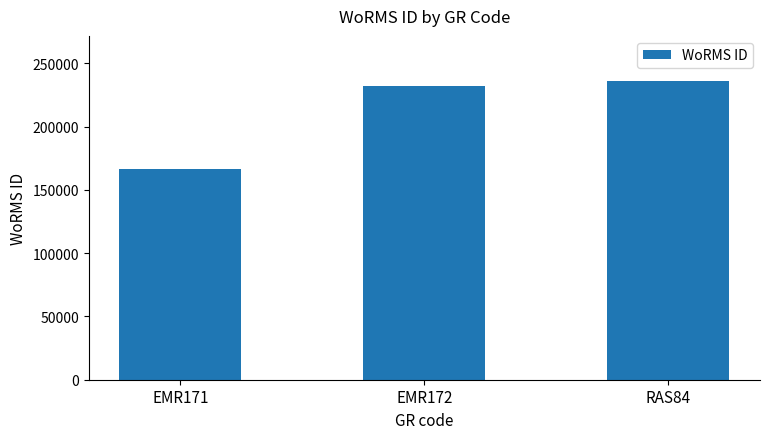

Rank the categories by value from highest to lowest.

RAS84, EMR172, EMR171